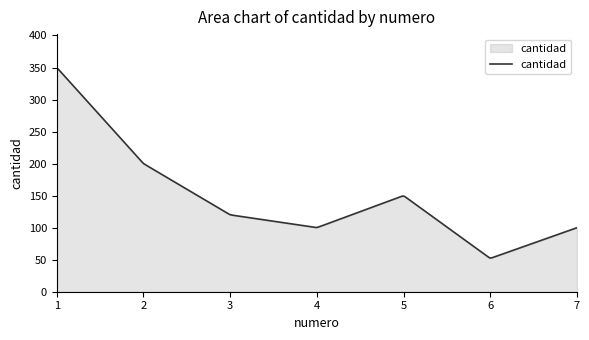

What is the difference between the maximum and minimum values?

297.1